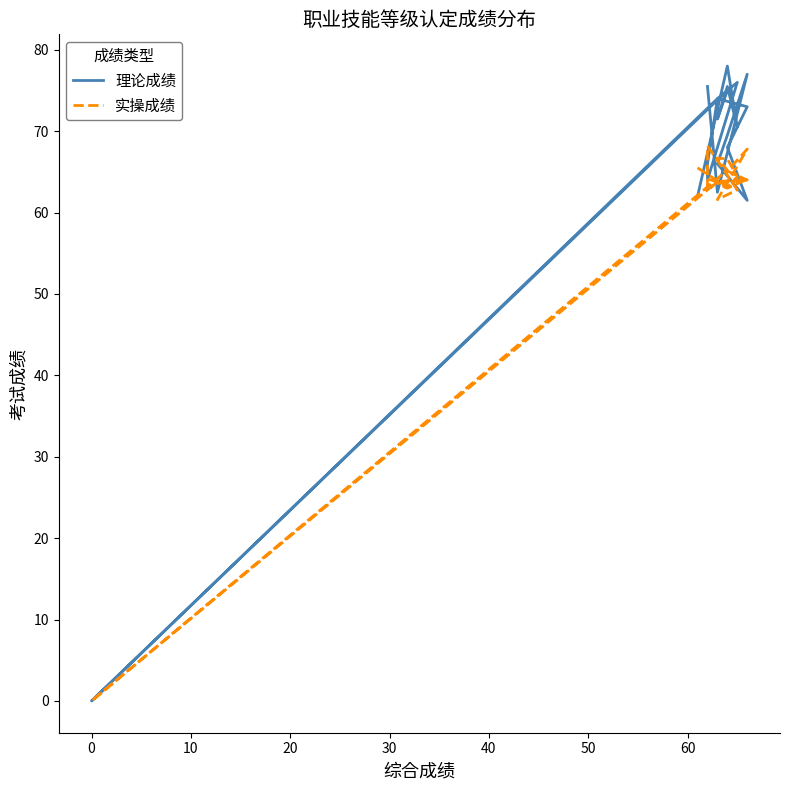

Which series has the largest range (max minus min)?

理论成绩